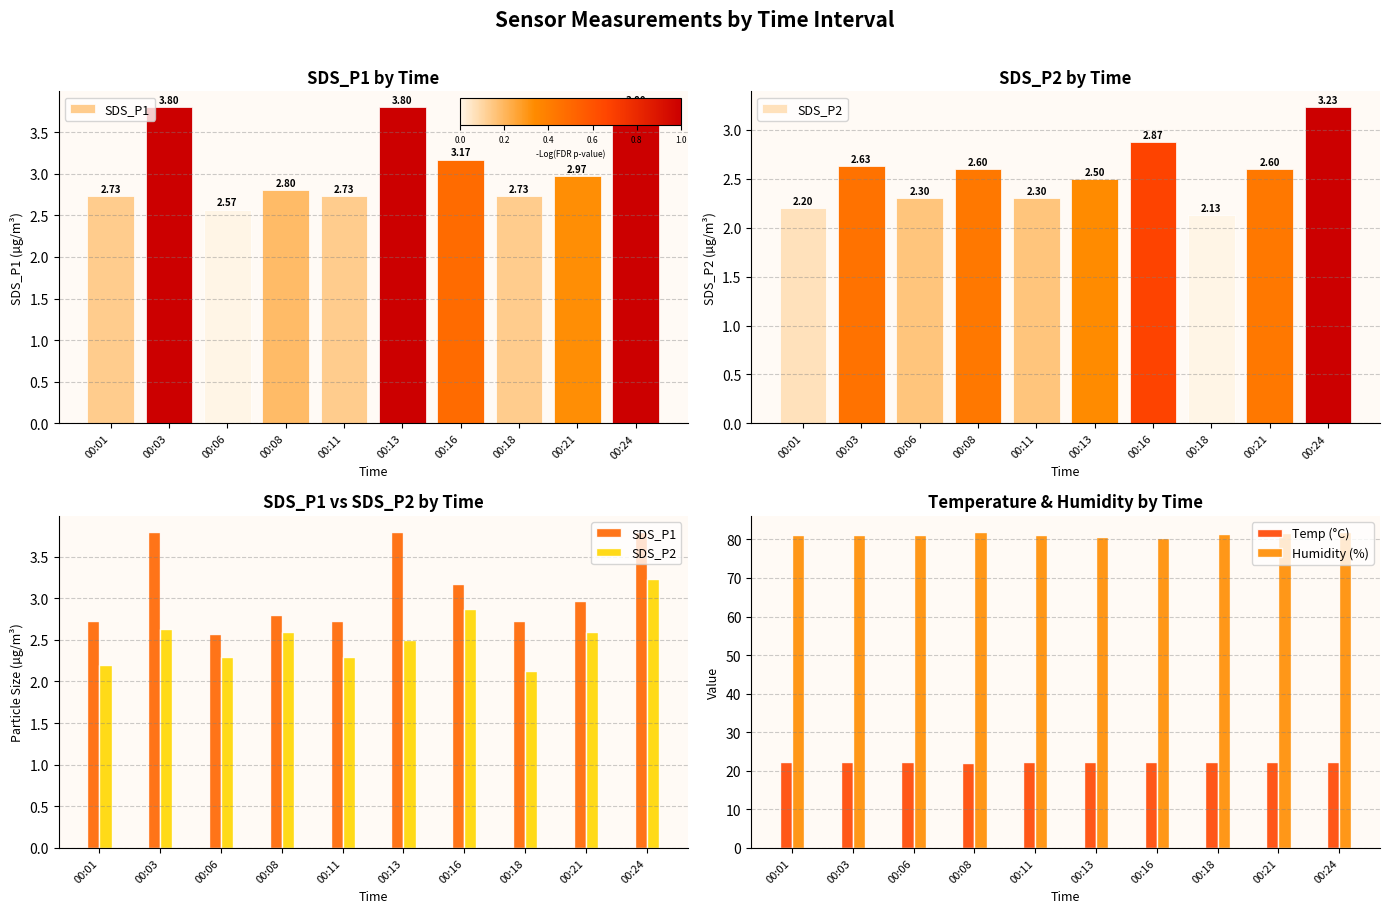

Read the Humidity (%) value at 00:03.

81.1